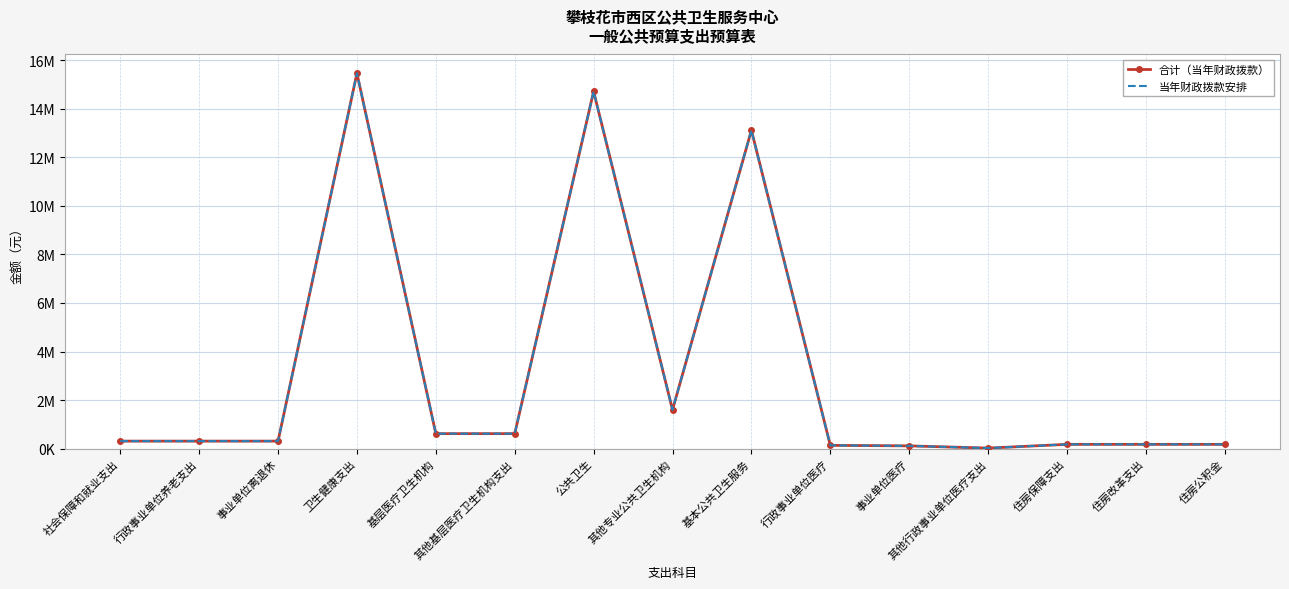

At which label is 当年财政拨款安排 closest to 7743302?

基本公共卫生服务